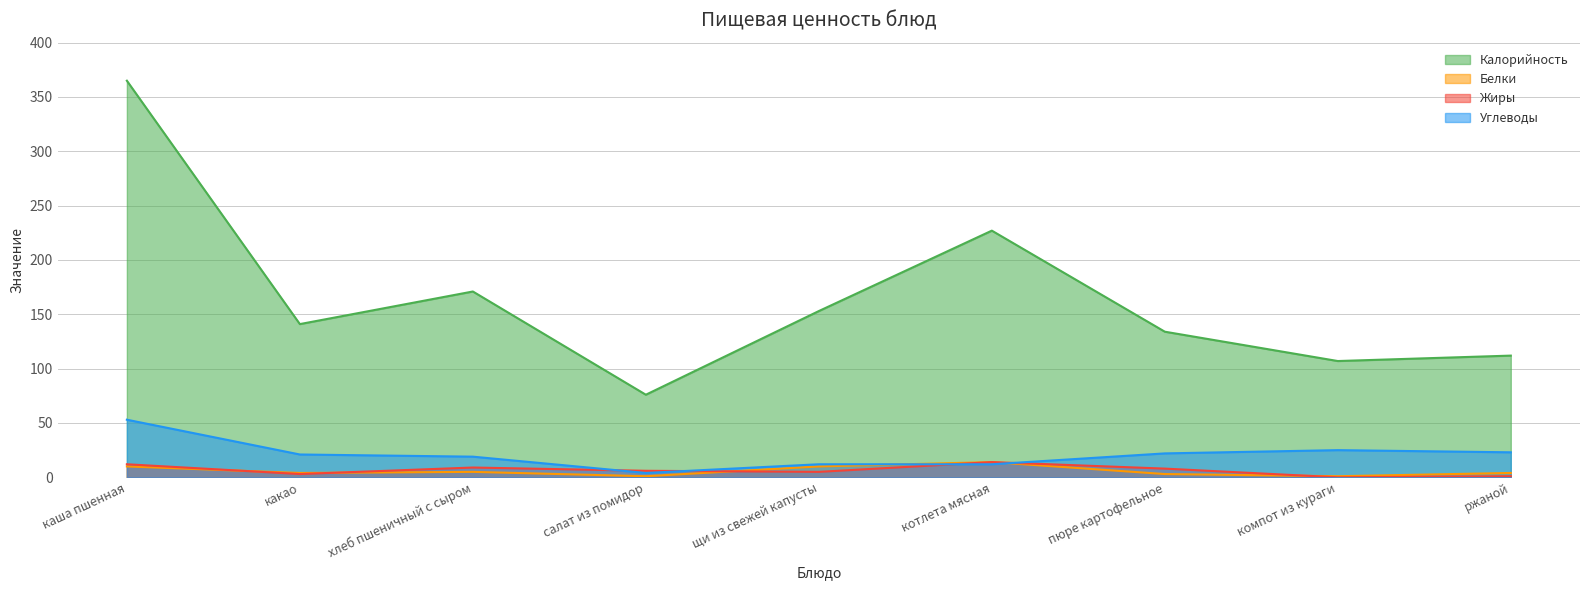

What value does the Углеводы series have at котлета мясная?

12